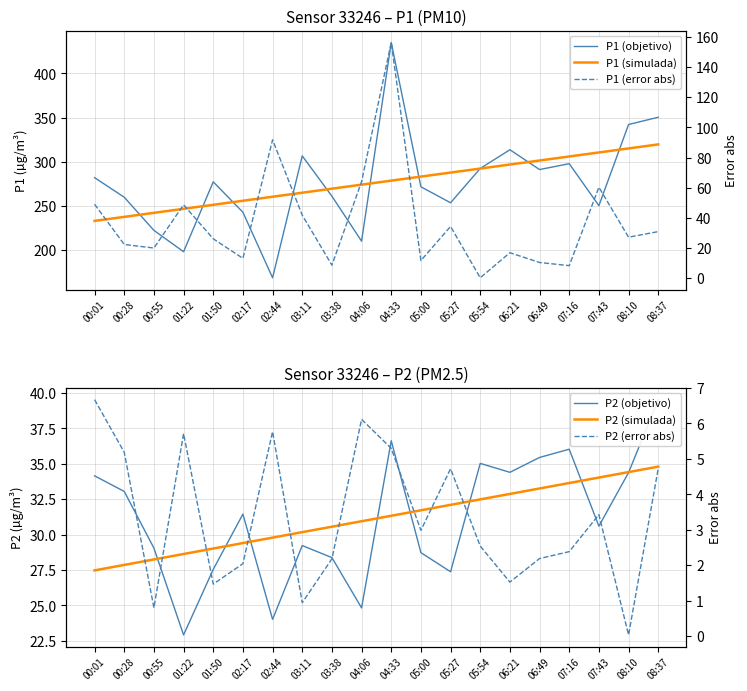

What is the sum of all P2 (objetivo) values?

622.8